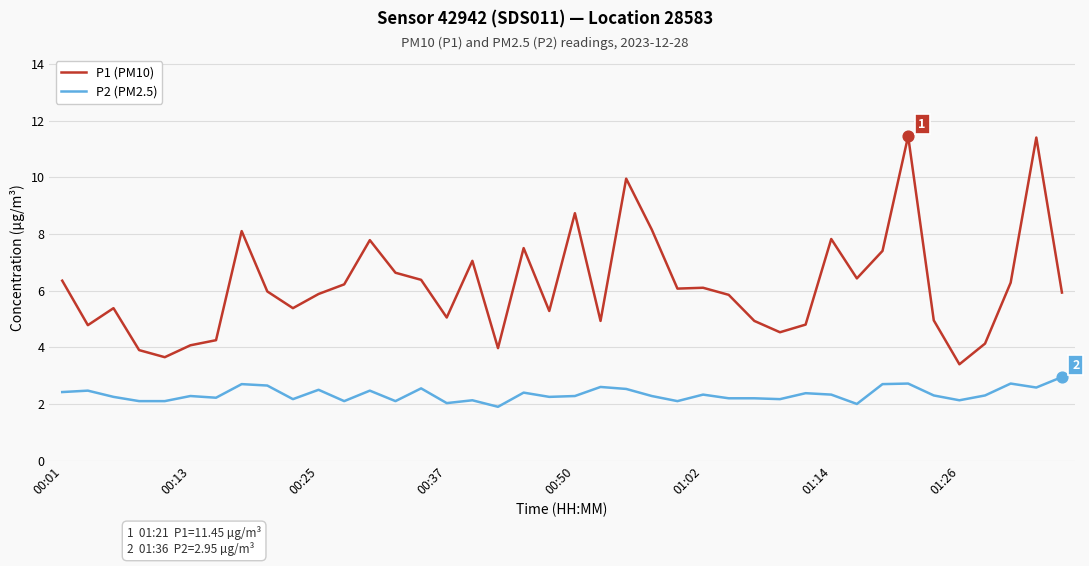

Which series has the largest range (max minus min)?

P1 (PM10)